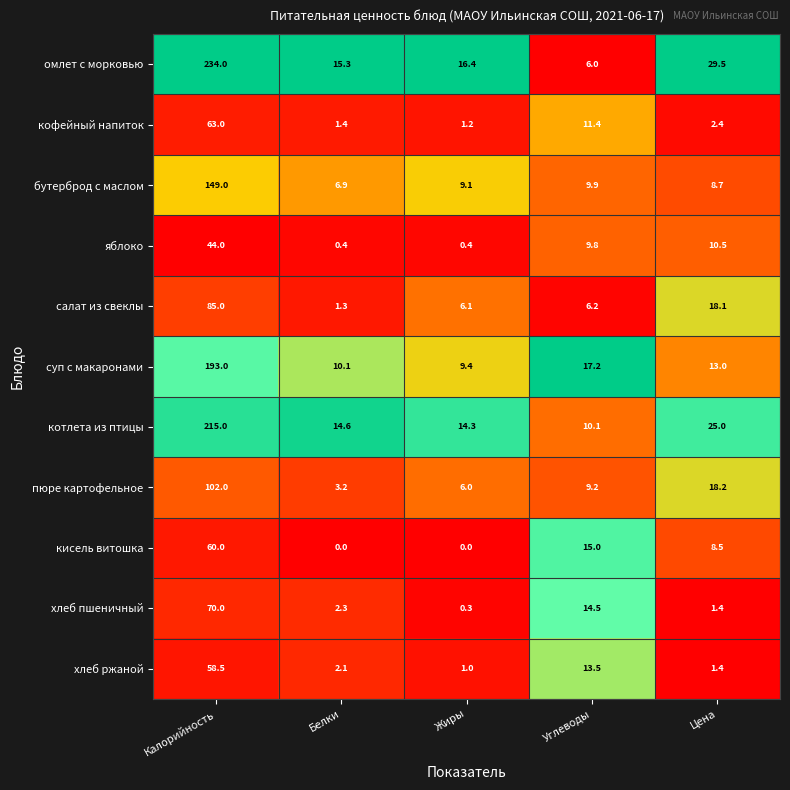

What value does the кофейный напиток series have at Углеводы?

11.4